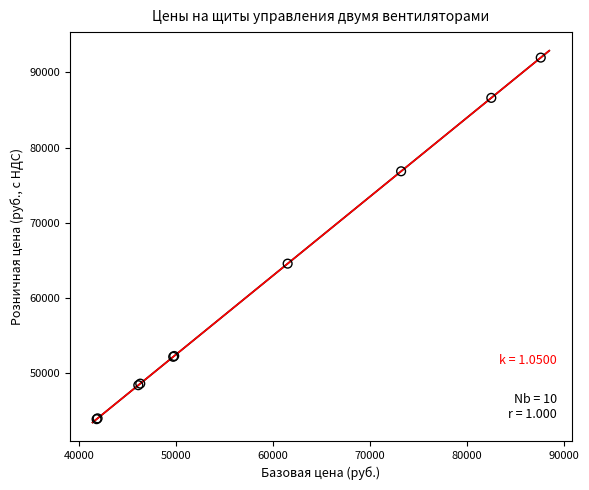

What Y value in the scatter plot is closest to 67935?

64575